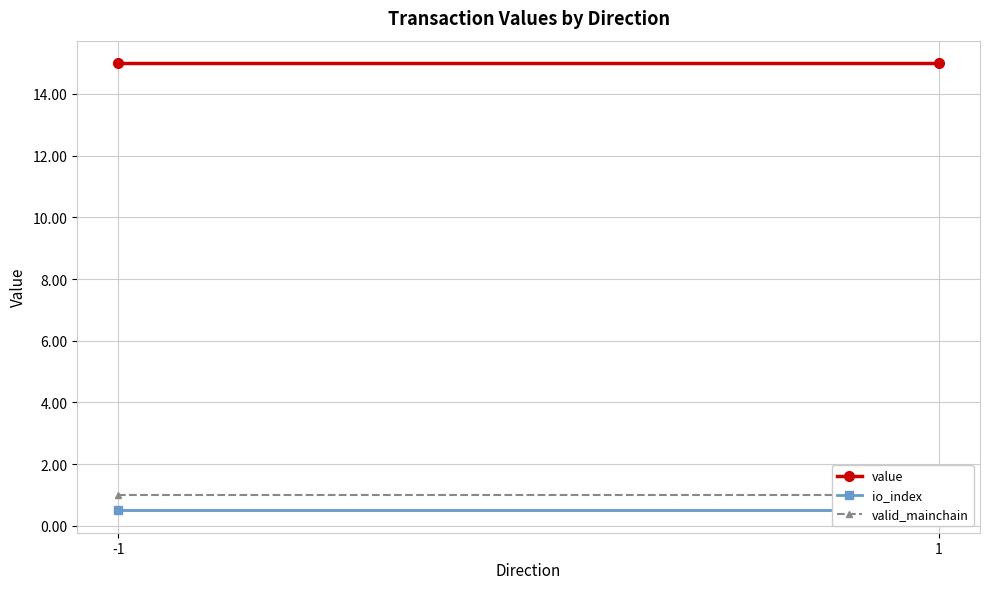

What is the approximate value of io_index at 1?

0.5